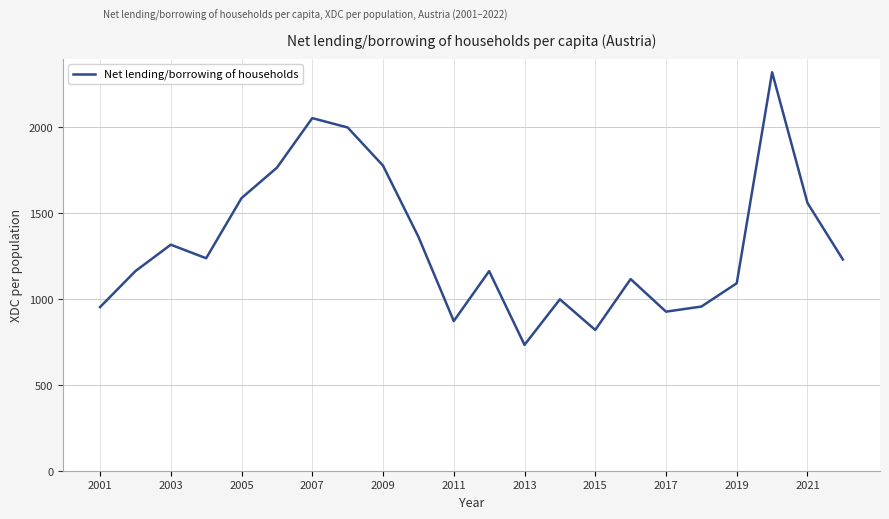

What is the greatest value displayed?

2319.0